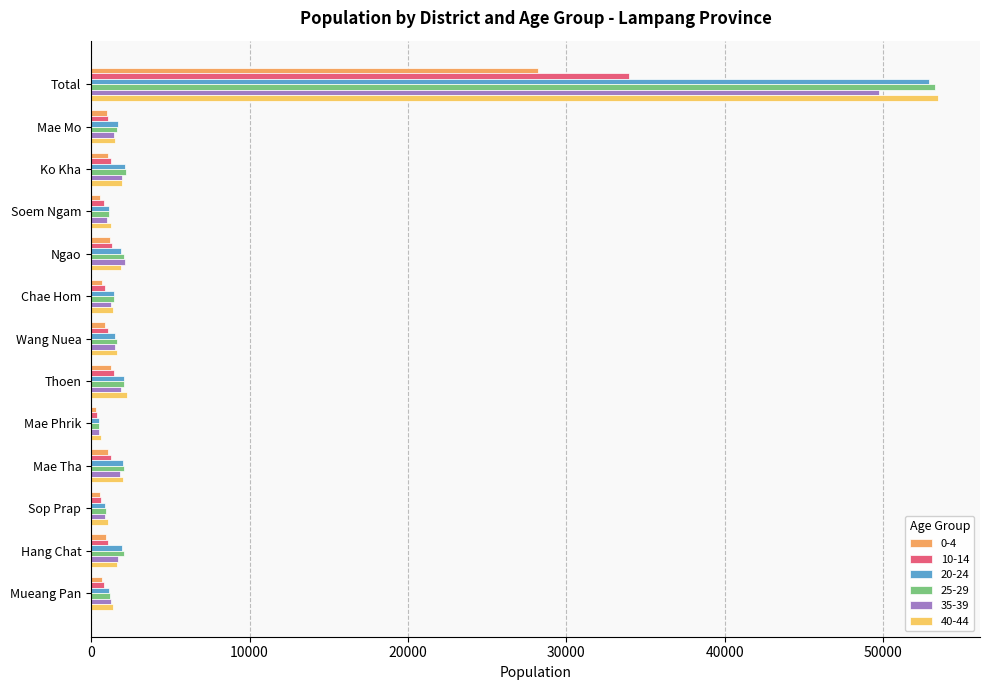

How many data points does each series have?

13